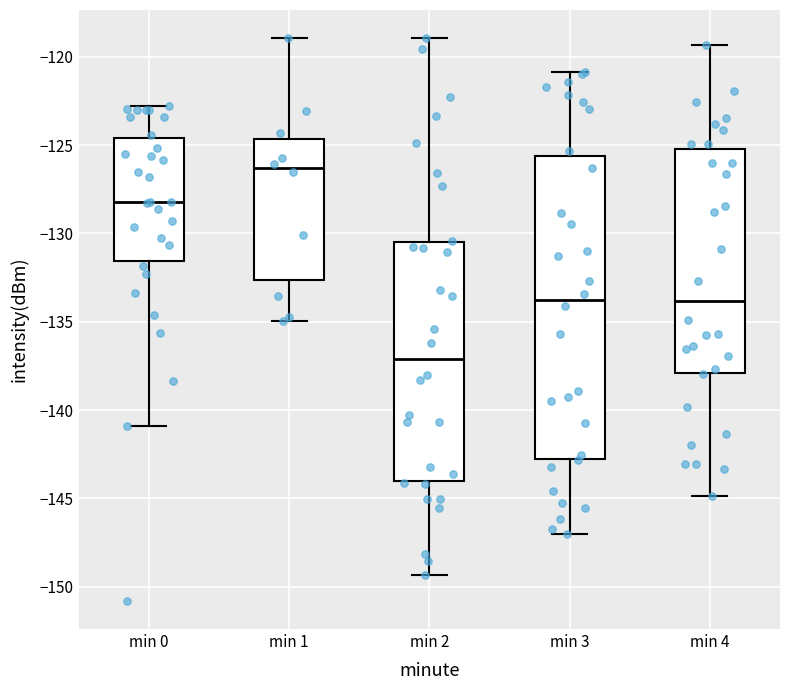

Reading left to right, read every box against the y-axis: the position of its median line, the range the box covers, and the ends of its whiskers. The values are not printed on the chart, so give them approximately, as read against the axis.

min 0: median -128.0, box -131.5 to -124.5, whiskers -141.0 to -123.0
min 1: median -126.5, box -132.5 to -124.5, whiskers -135.0 to -119.0
min 2: median -137.0, box -144.0 to -130.5, whiskers -149.5 to -119.0
min 3: median -134.0, box -142.5 to -125.5, whiskers -147.0 to -121.0
min 4: median -134.0, box -138.0 to -125.0, whiskers -145.0 to -119.5